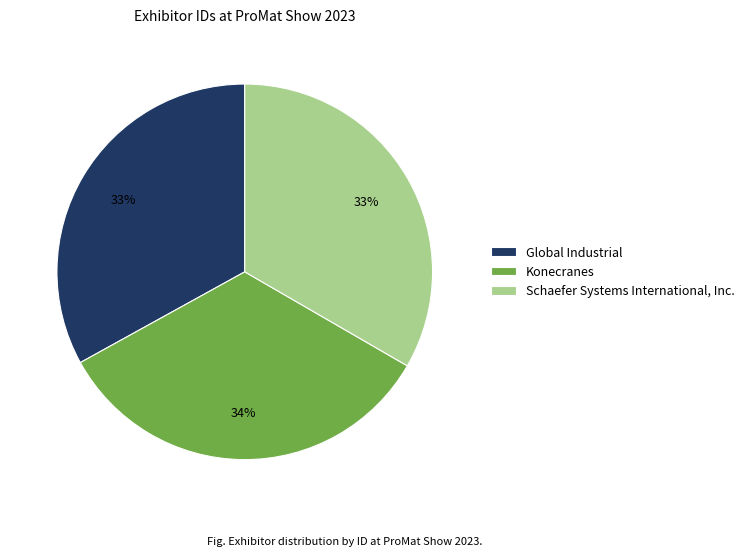

Is Global Industrial the majority of the pie?

No